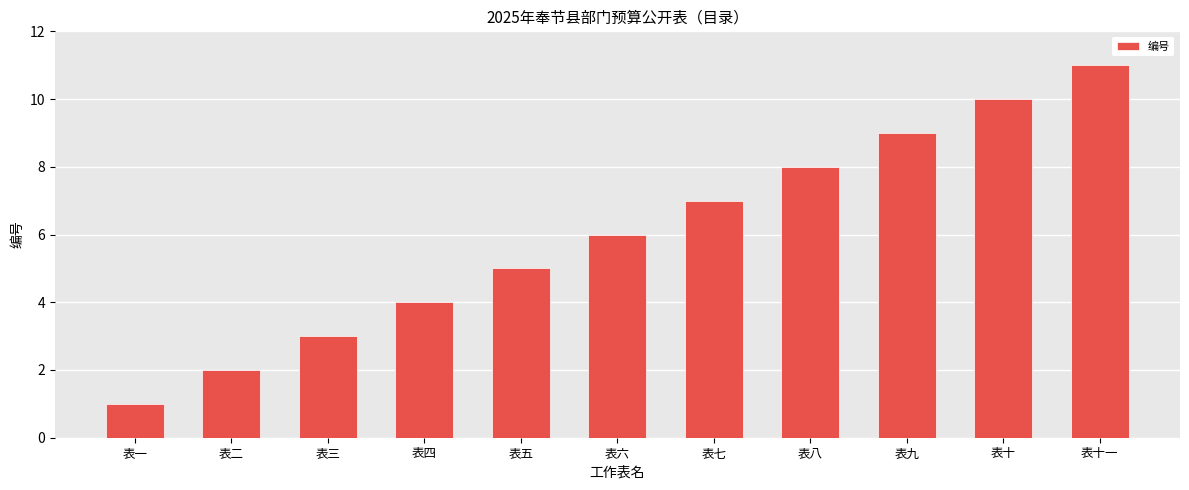

Is it true that the value at 表七 is 7?

True